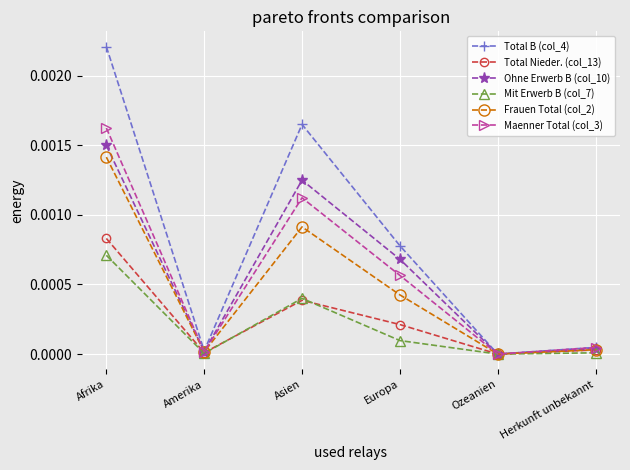

What is the label of the 5th point from the left?

Ozeanien